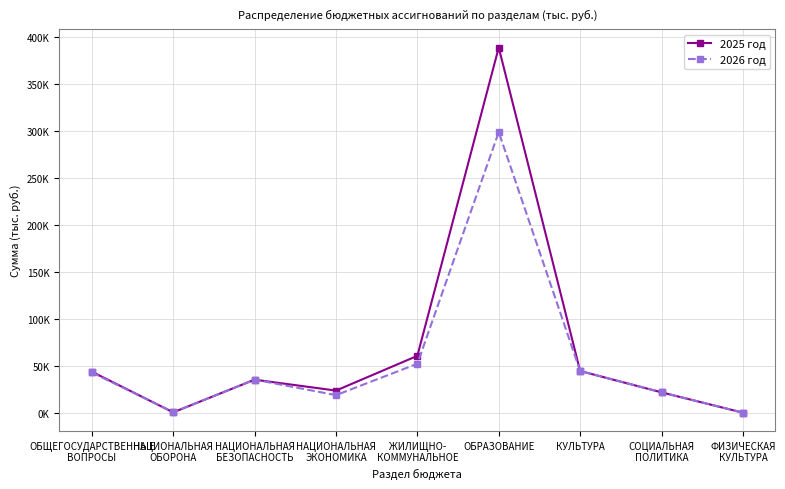

Which has a higher value, СОЦИАЛЬНАЯ
ПОЛИТИКА or КУЛЬТУРА?

КУЛЬТУРА